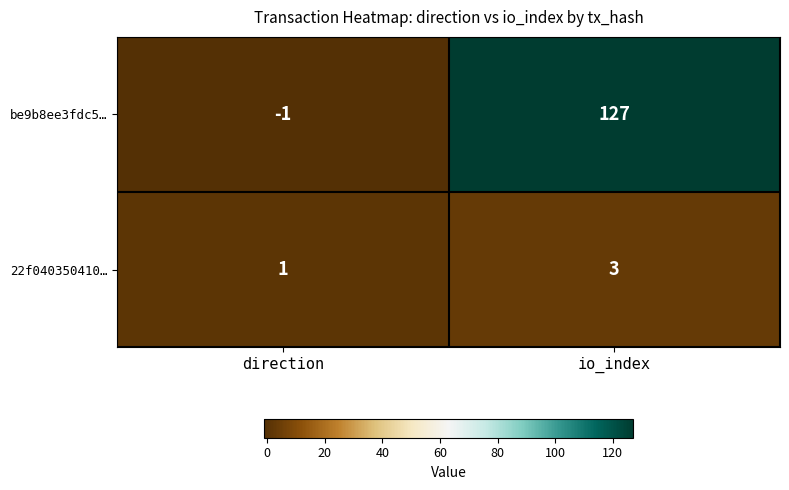

What is the maximum value shown in the chart?

127